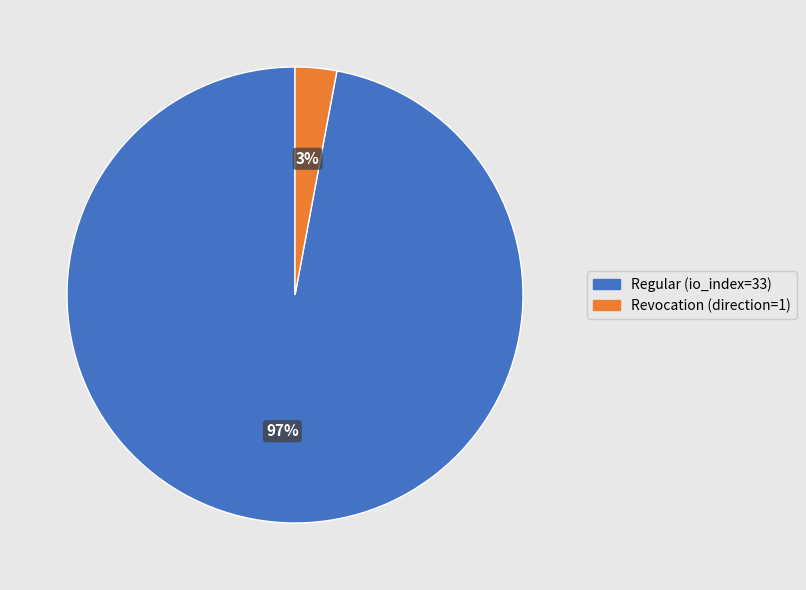

Is it true that Regular (io_index=33) is 97% of the pie?

True